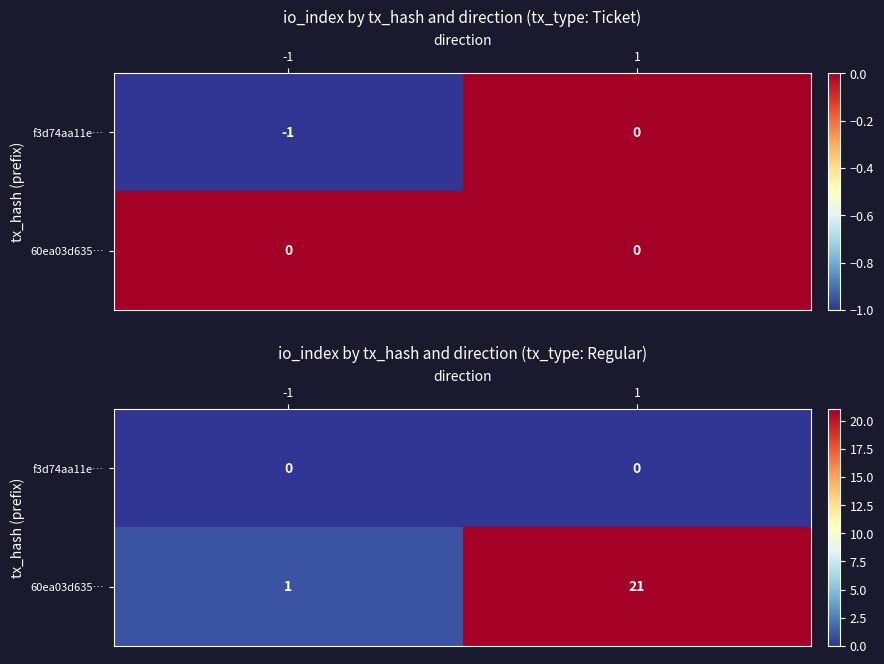

Where is f3d74aa11e… nearest to the value 0?

-1